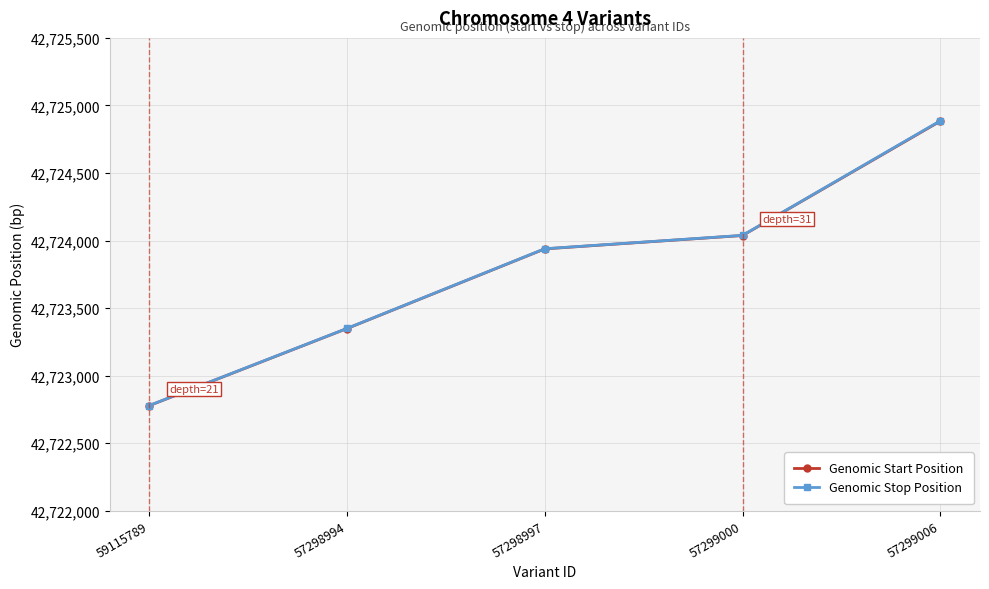

What is the value of the Genomic Start Position point at the 4th from the left?

42724037